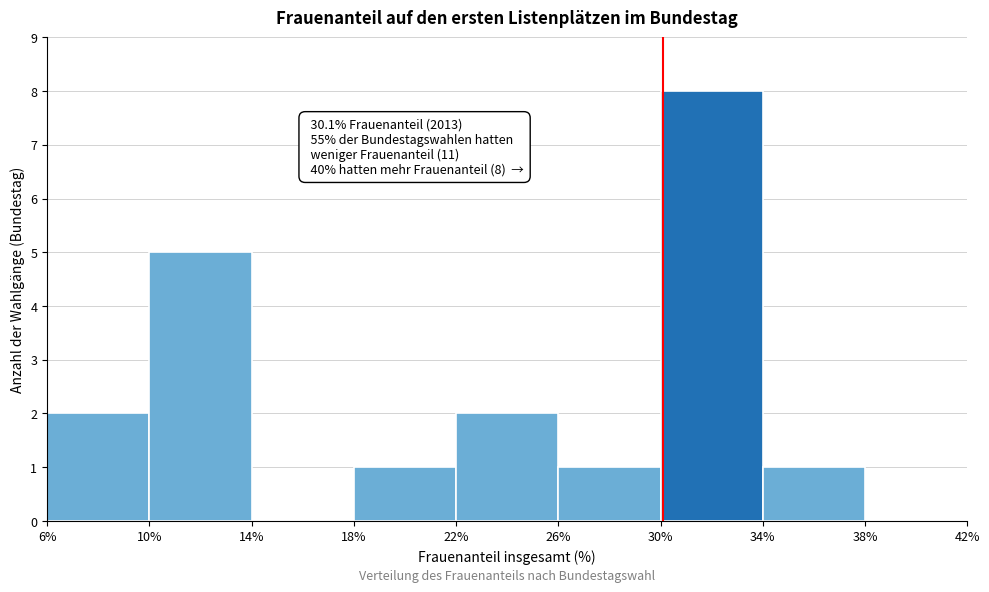

Over which range of the x-axis is the bar tallest?

30% to 34%